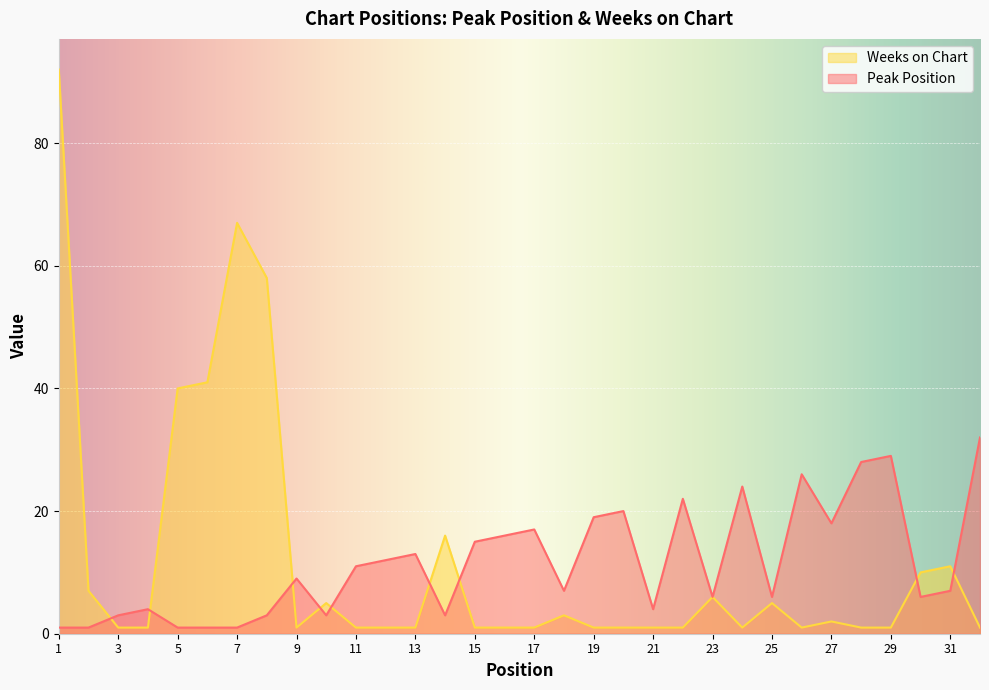

How many intersections are there between Weeks on Chart and Peak Position?

9